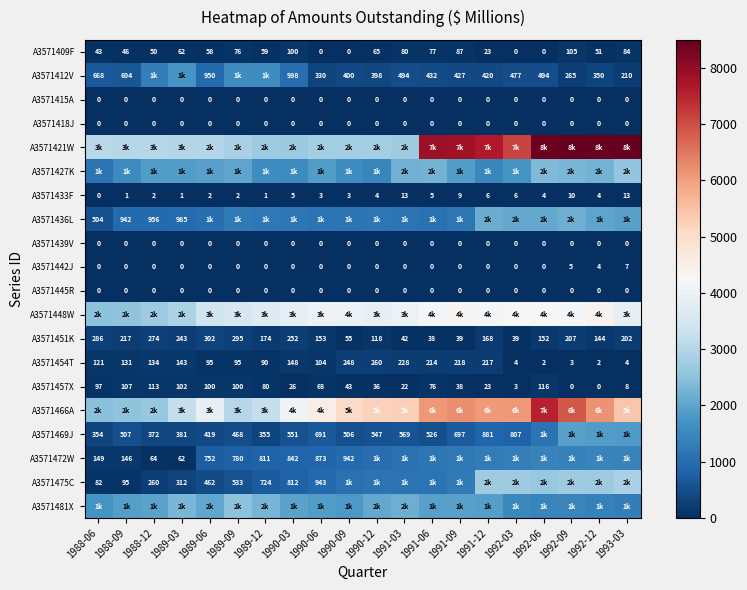

What is the average value of the A3571451K series?

170